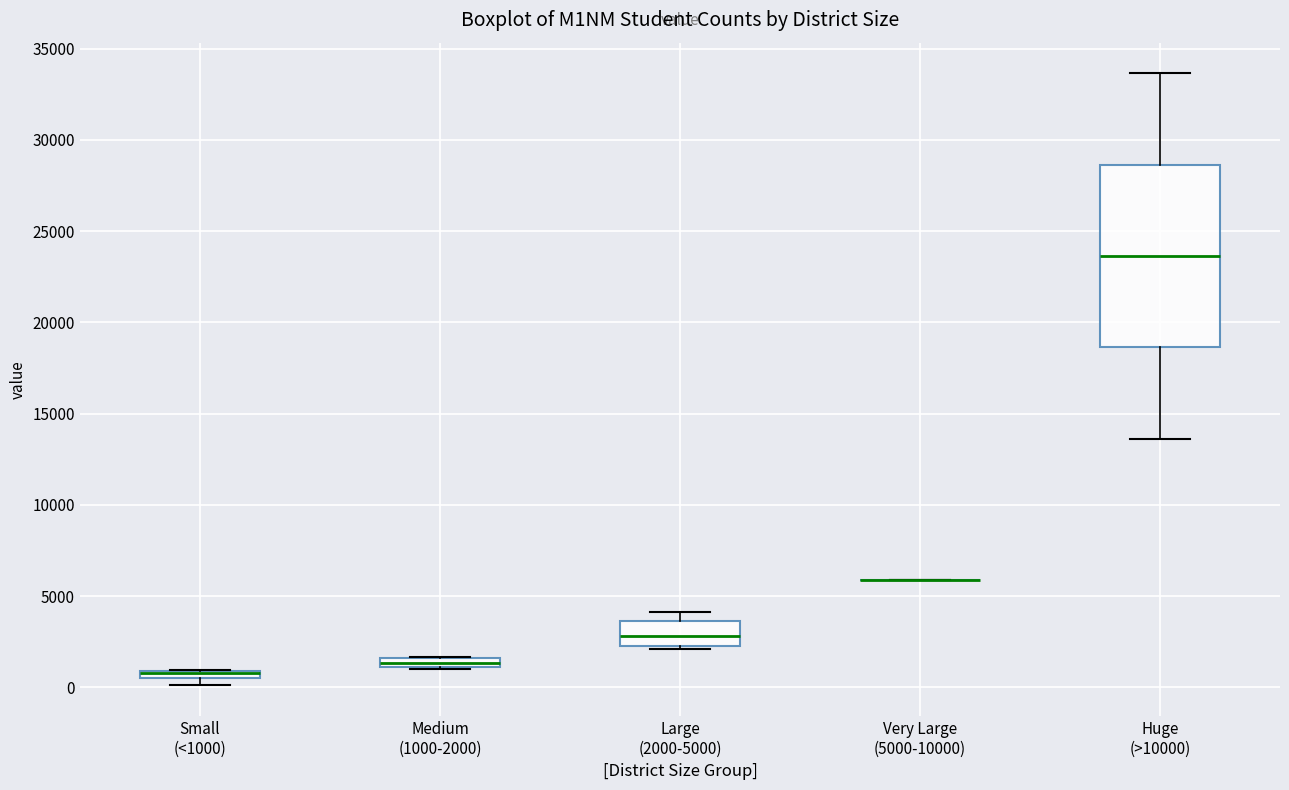

Comparing the boxes themselves (not the whiskers), which one is the tallest?

Huge (>10000)